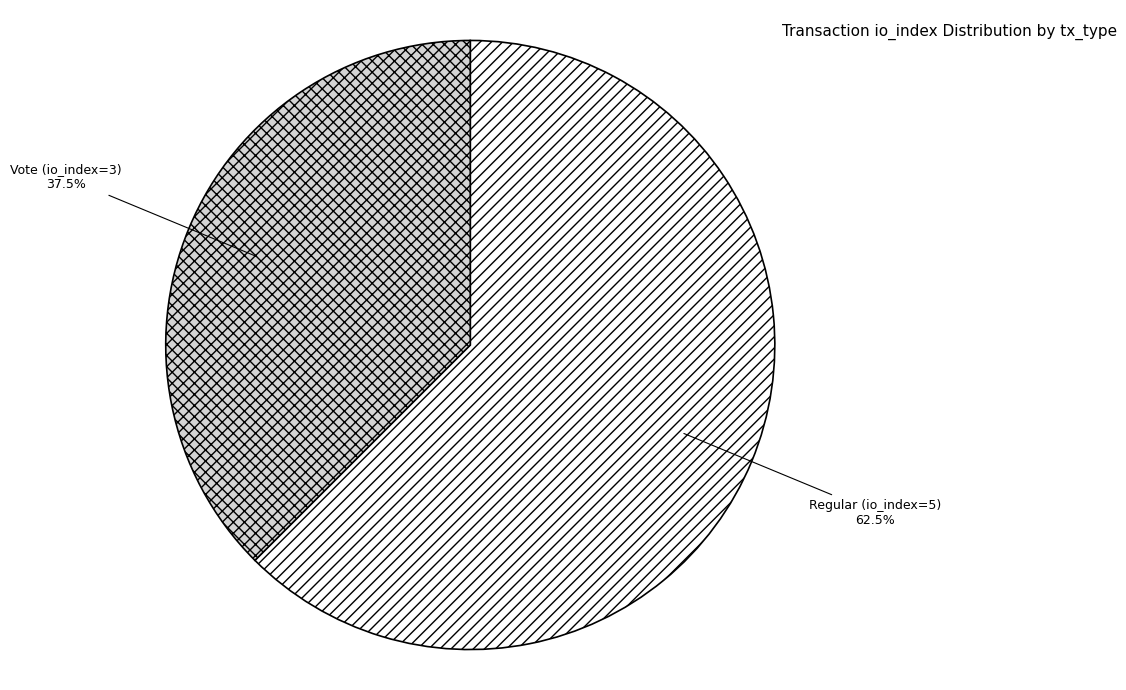

What is the majority slice?

Regular (io_index=5)